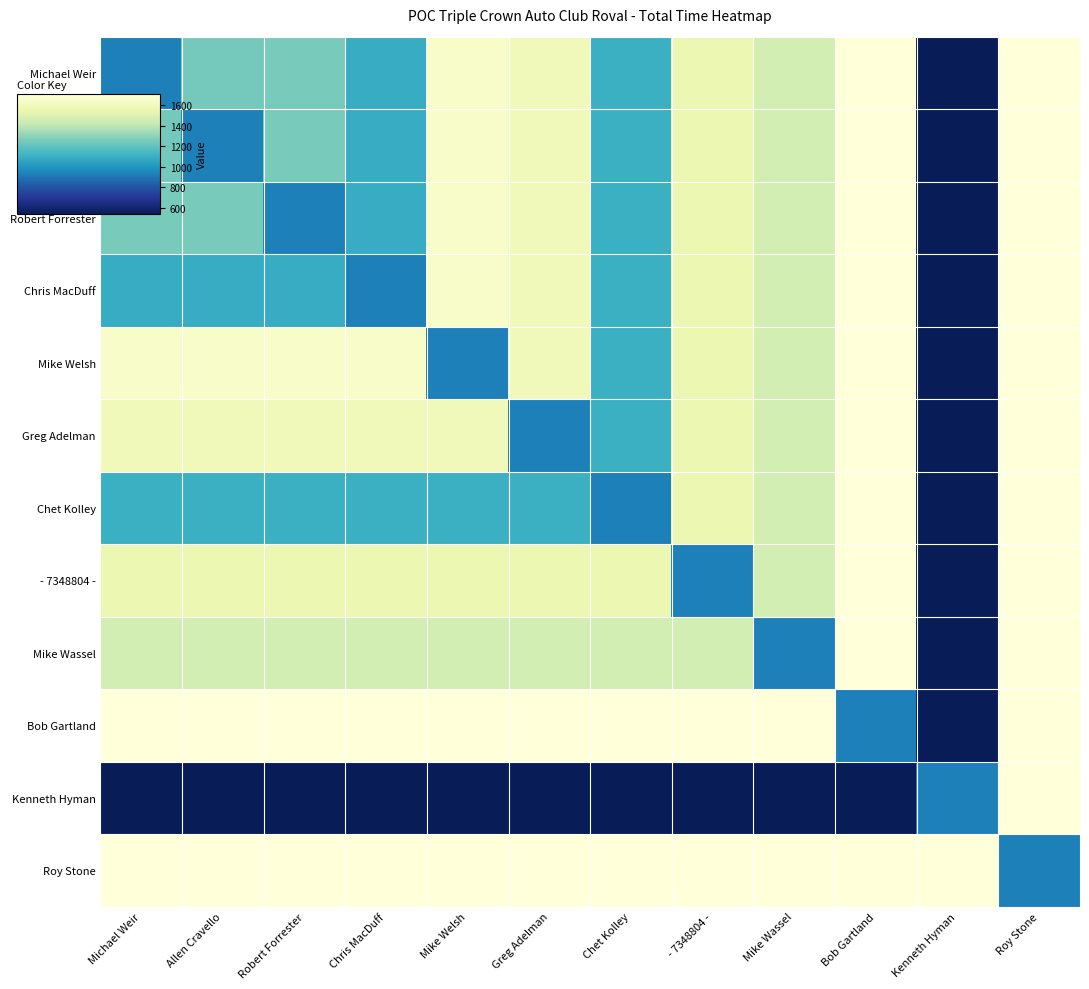

At which category is the sum across all series the highest?

Roy Stone